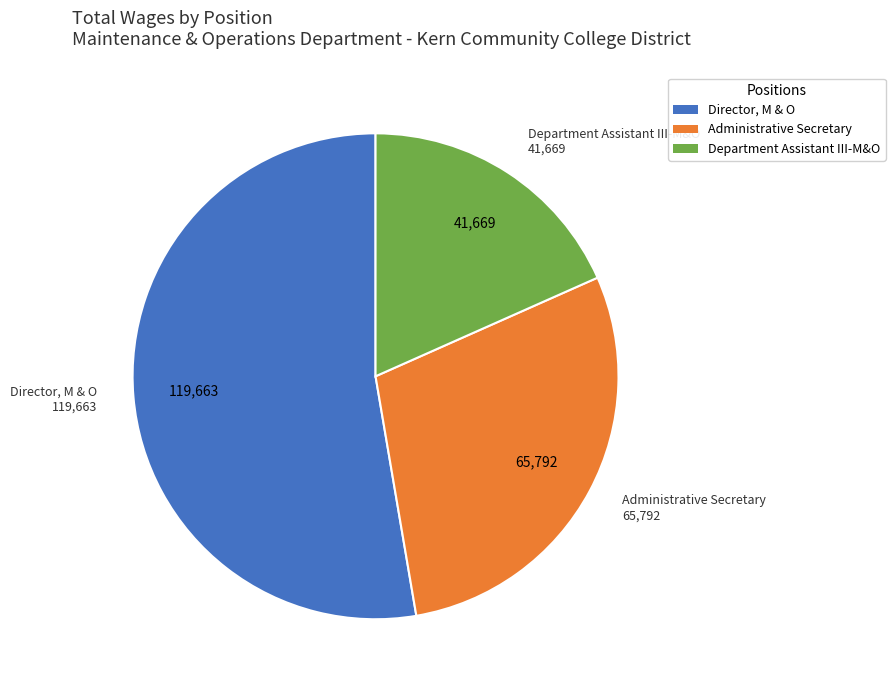

Which category accounts for the majority?

Director, M & O